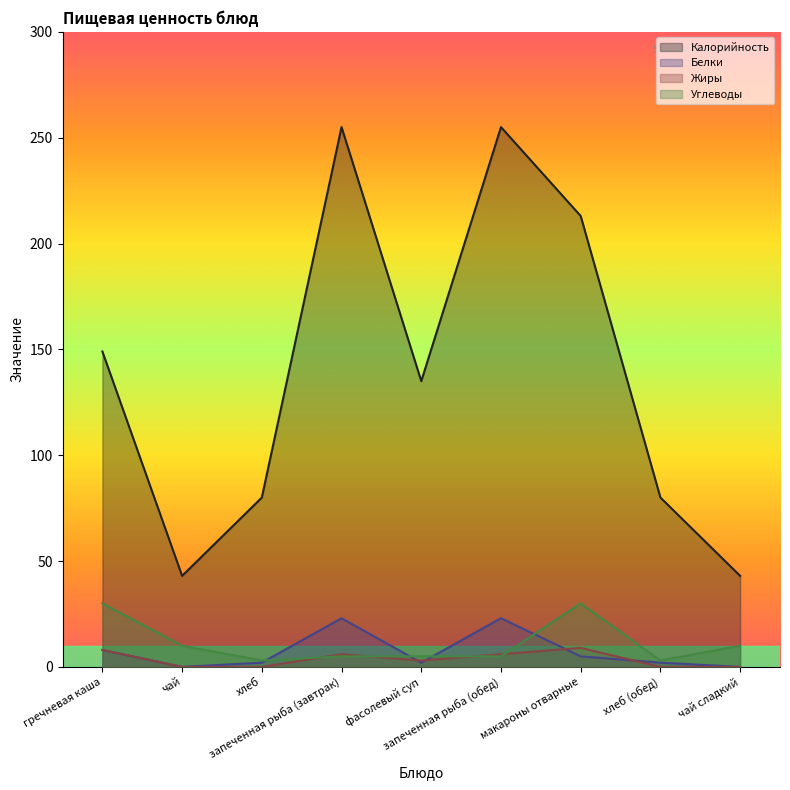

Is it true that Белки equals 34 at запеченная рыба (обед)?

False